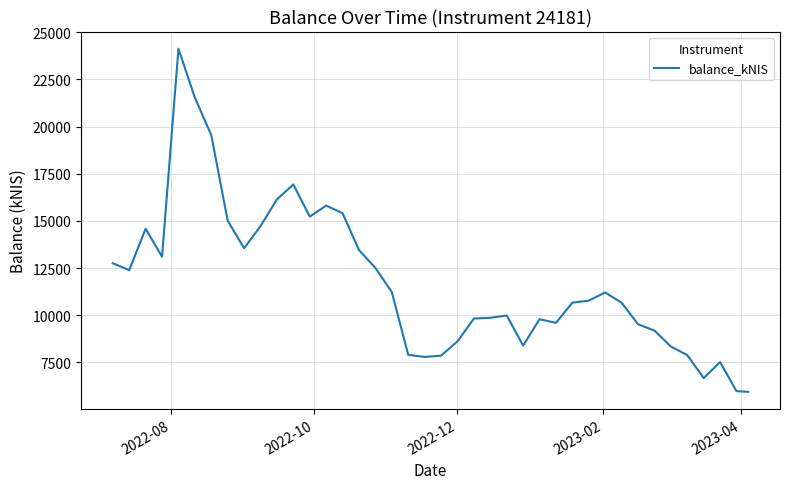

What is the difference between the maximum and minimum values?

18194.5